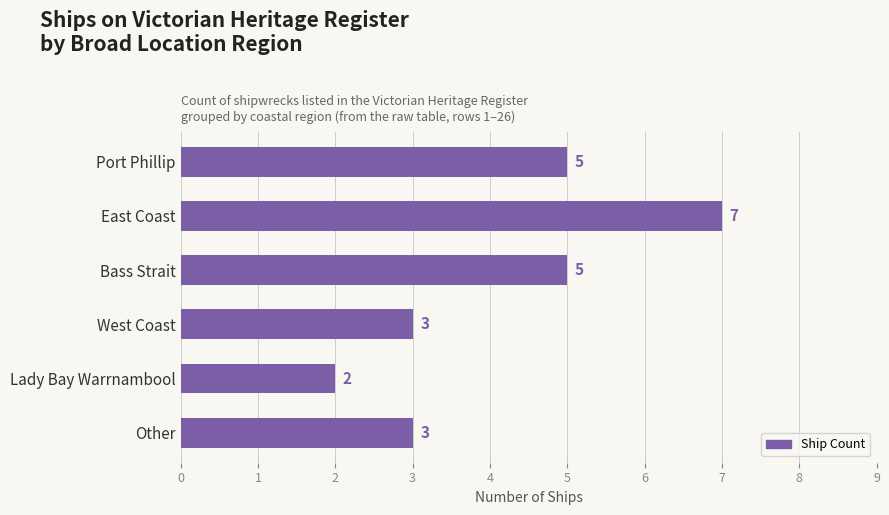

Which category has the highest value across all series?

East Coast